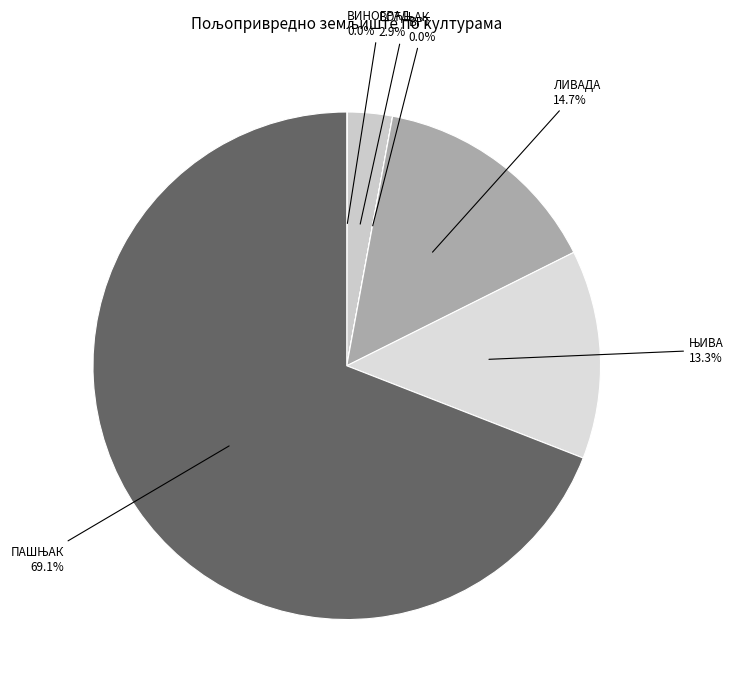

Count the number of slices in the pie.

6